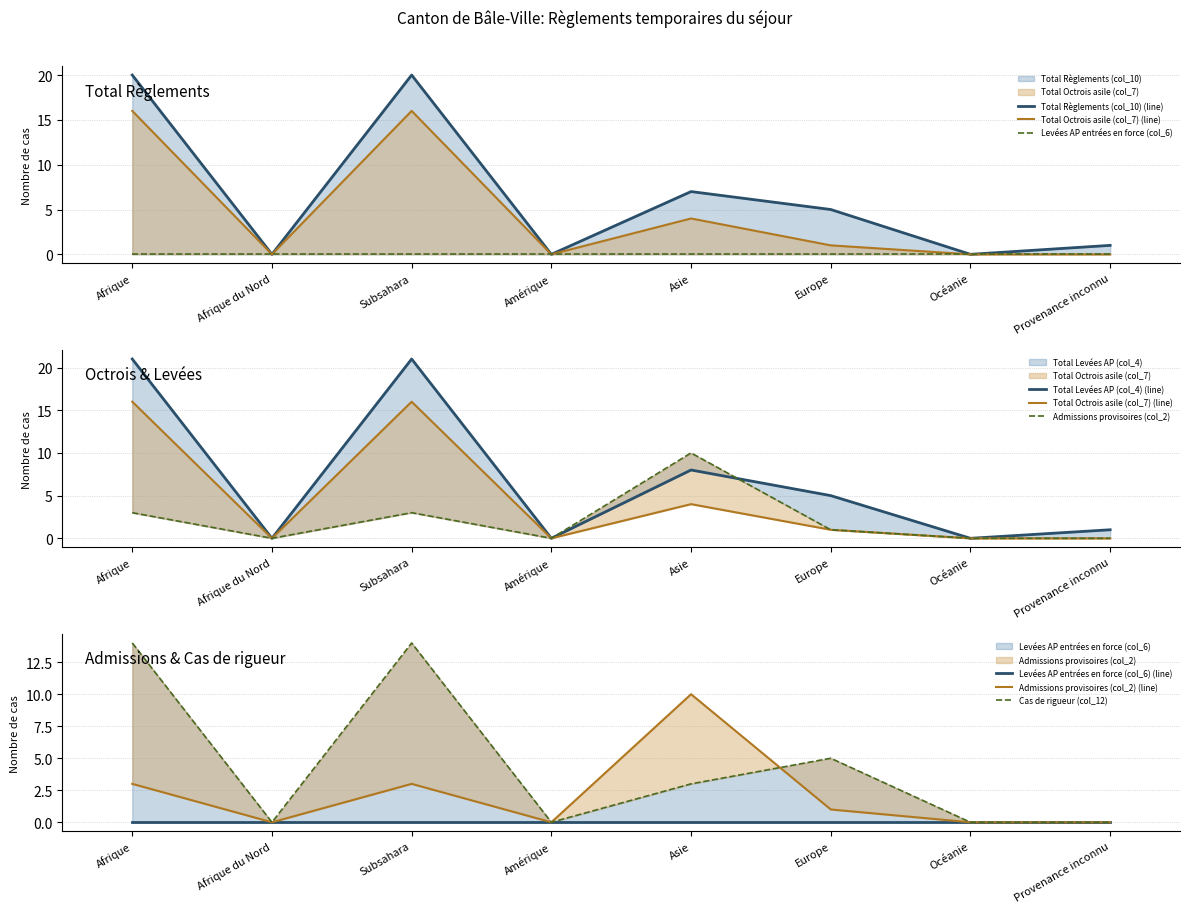

The Total Octrois asile (col_7) series shows 16 at Subsahara. True or false?

True